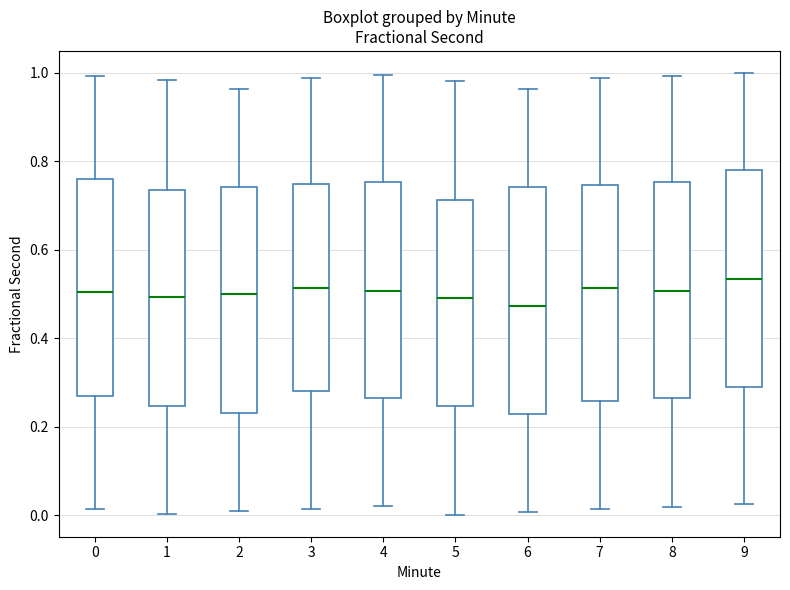

Reading left to right, read every box against the y-axis: the position of its median line, the range the box covers, and the ends of its whiskers. The values are not printed on the chart, so give them approximately, as read against the axis.

0: median 0.50, box 0.26 to 0.76, whiskers 0.02 to 1.00
1: median 0.50, box 0.24 to 0.74, whiskers 0.00 to 0.98
2: median 0.50, box 0.24 to 0.74, whiskers 0.00 to 0.96
3: median 0.52, box 0.28 to 0.74, whiskers 0.02 to 0.98
4: median 0.50, box 0.26 to 0.76, whiskers 0.02 to 1.00
5: median 0.50, box 0.24 to 0.72, whiskers 0.00 to 0.98
6: median 0.48, box 0.22 to 0.74, whiskers 0.00 to 0.96
7: median 0.52, box 0.26 to 0.74, whiskers 0.02 to 0.98
8: median 0.50, box 0.26 to 0.76, whiskers 0.02 to 1.00
9: median 0.54, box 0.30 to 0.78, whiskers 0.02 to 1.00